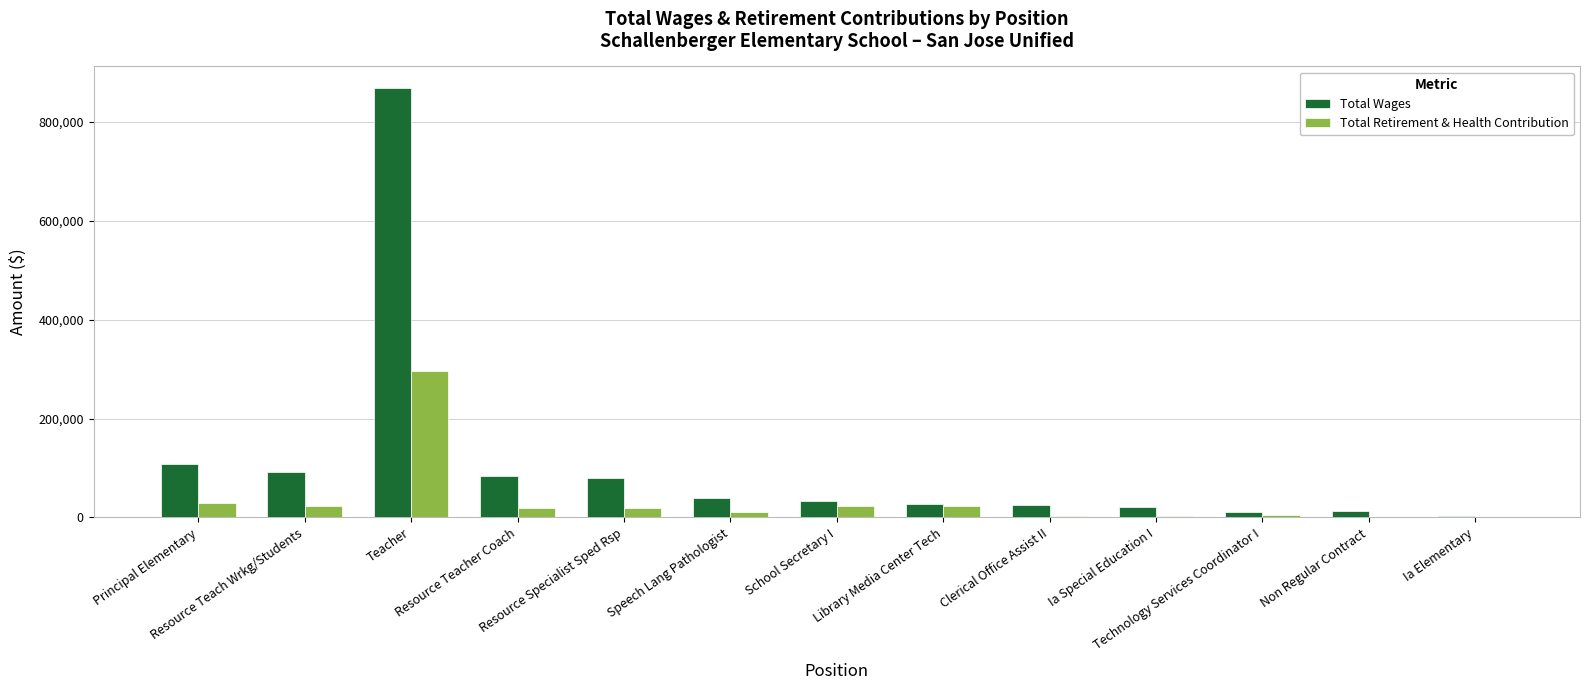

What are all the series names shown in the legend?

Total Wages, Total Retirement & Health Contribution